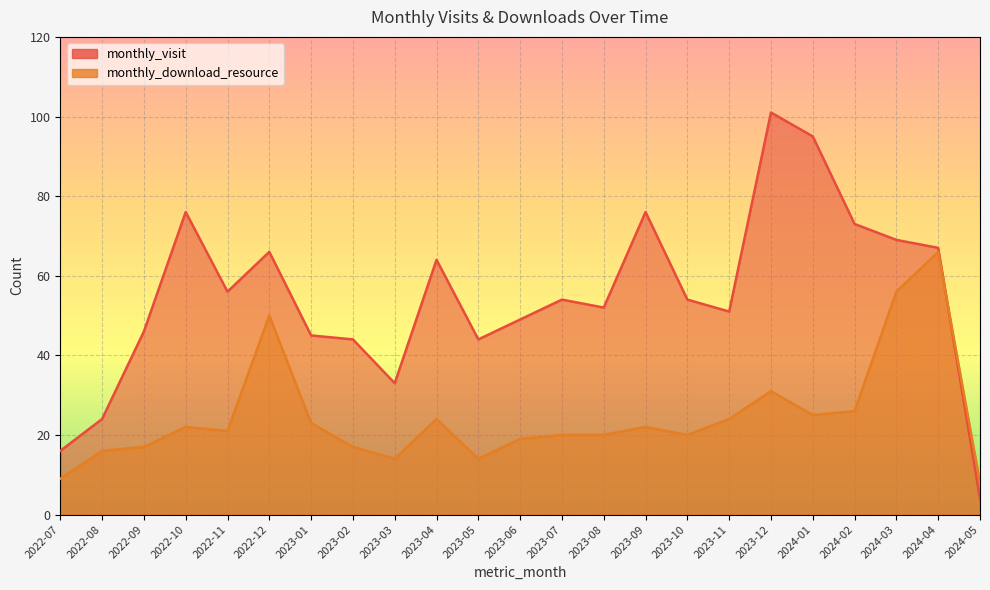

True or false: monthly_visit has a value of 20 at 2024-02.

False